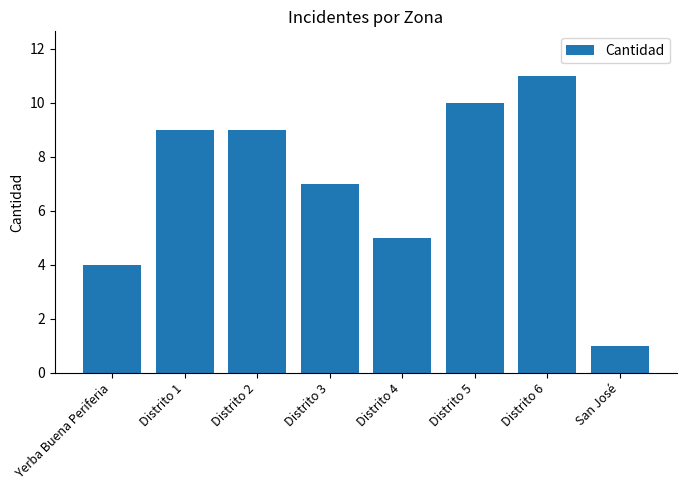

What is the label of the 4th bar from the left?

Distrito 3